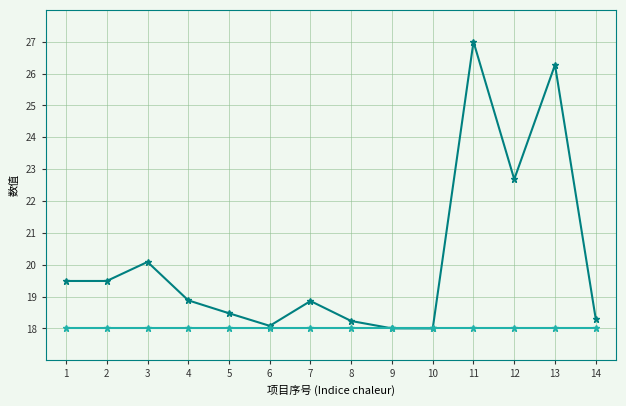

What is the greatest value displayed?

27.0